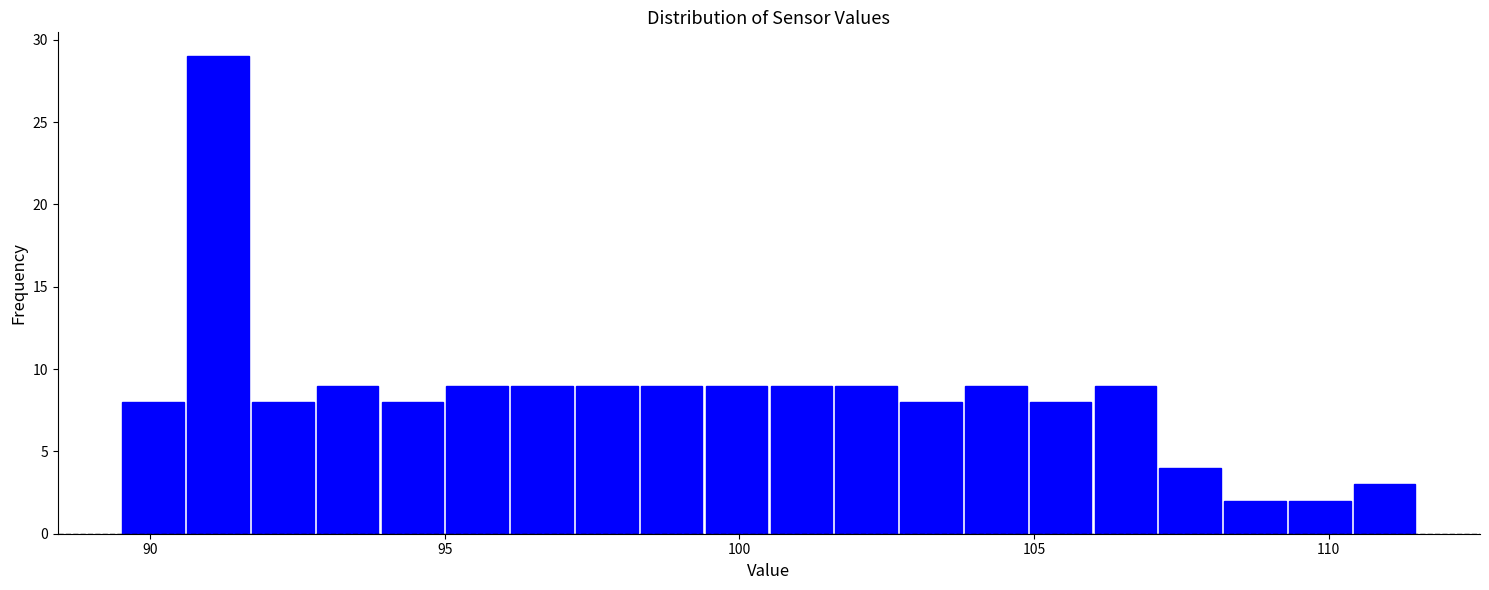

Around what value on the x-axis is the tallest bar? Give the approximate position of its centre, as read against the axis.

91.0